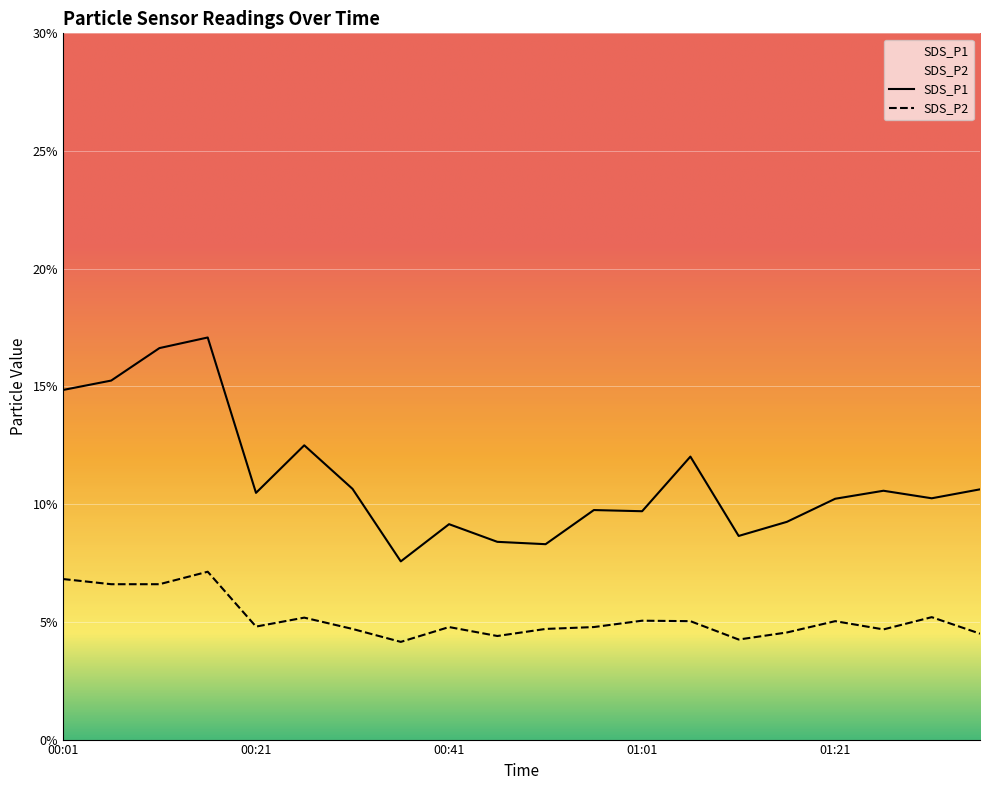

Where is the first local maximum for SDS_P1?

00:16